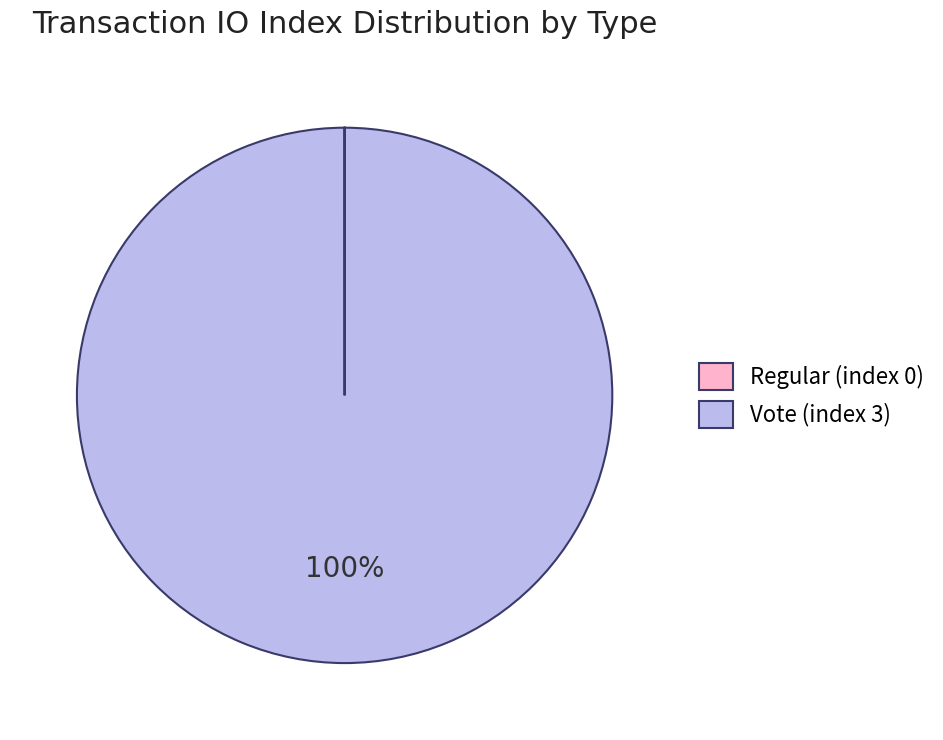

To the nearest percent, what is the average slice percentage?

50%